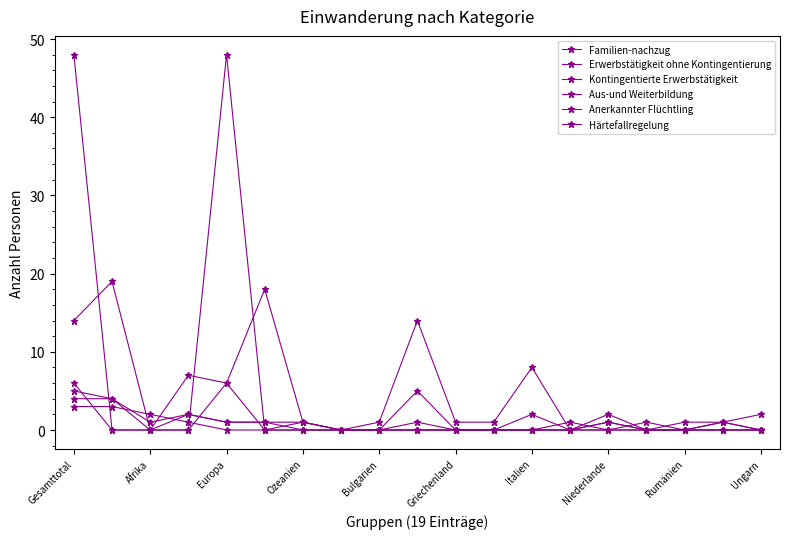

Count the Kontingentierte Erwerbstätigkeit values in the range 0 to 1.

16